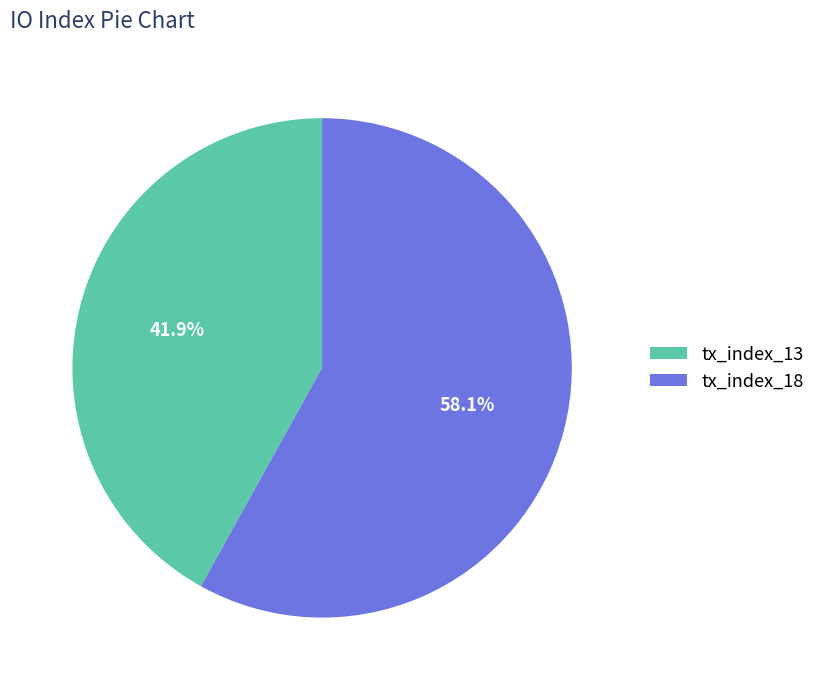

Is there any slice that represents more than half of the pie?

Yes